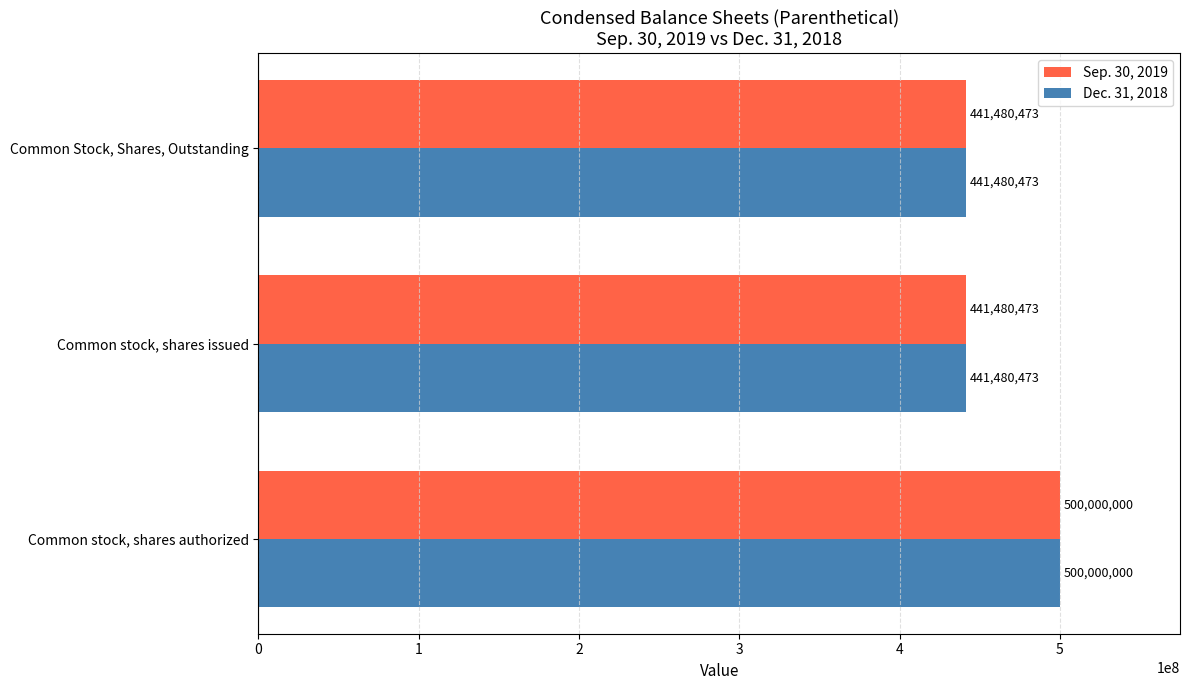

The value of Sep. 30, 2019 at Common stock, shares issued is 134040294. True or false?

False